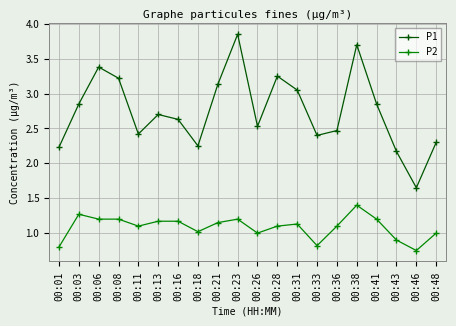

Which label corresponds to the largest value in the chart?

00:23